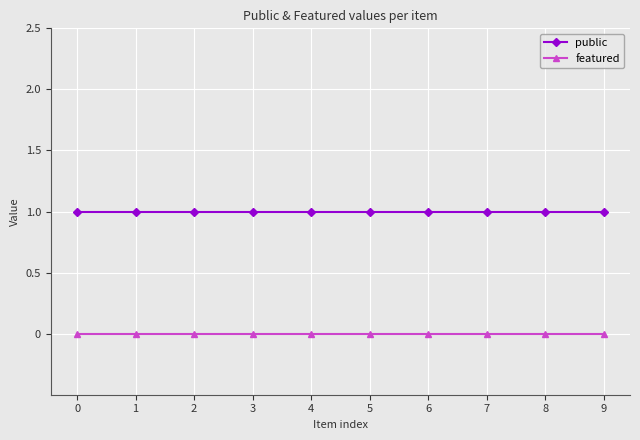

True or false: public and featured intersect in this chart.

False